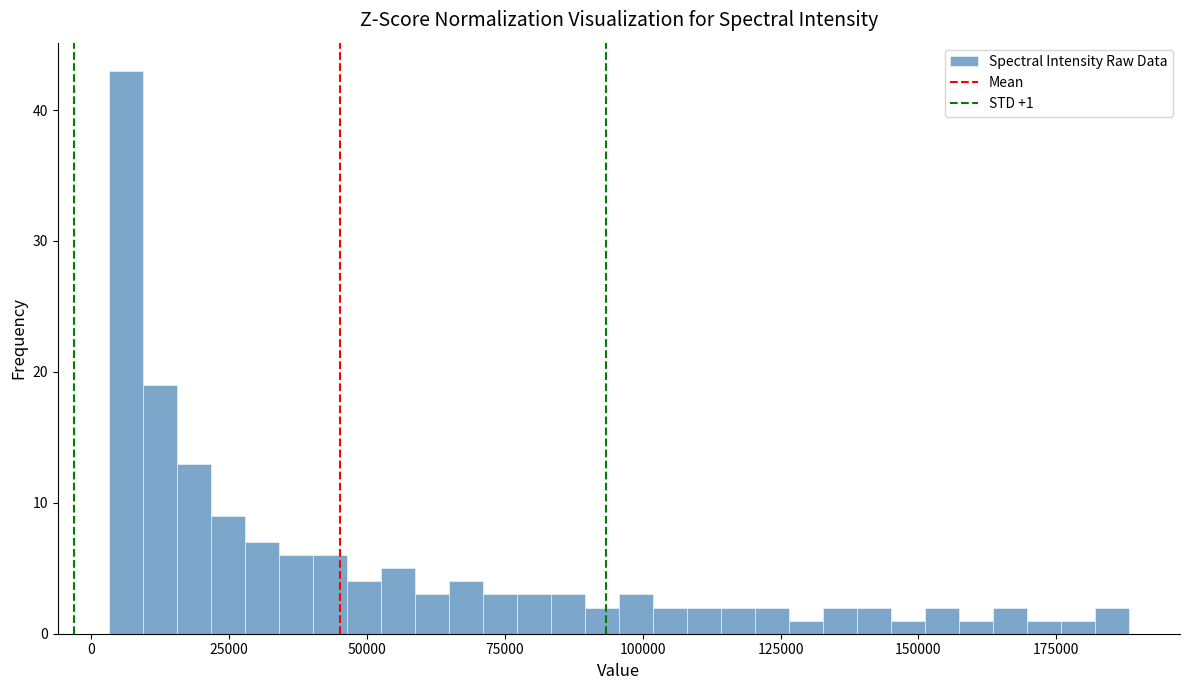

Around what value on the x-axis is the tallest bar? Give the approximate position of its centre, as read against the axis.

5000